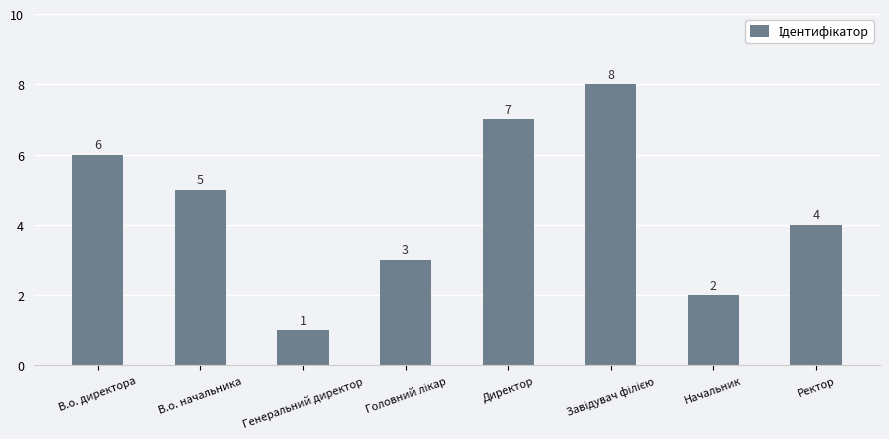

What is the maximum value shown in the chart?

8